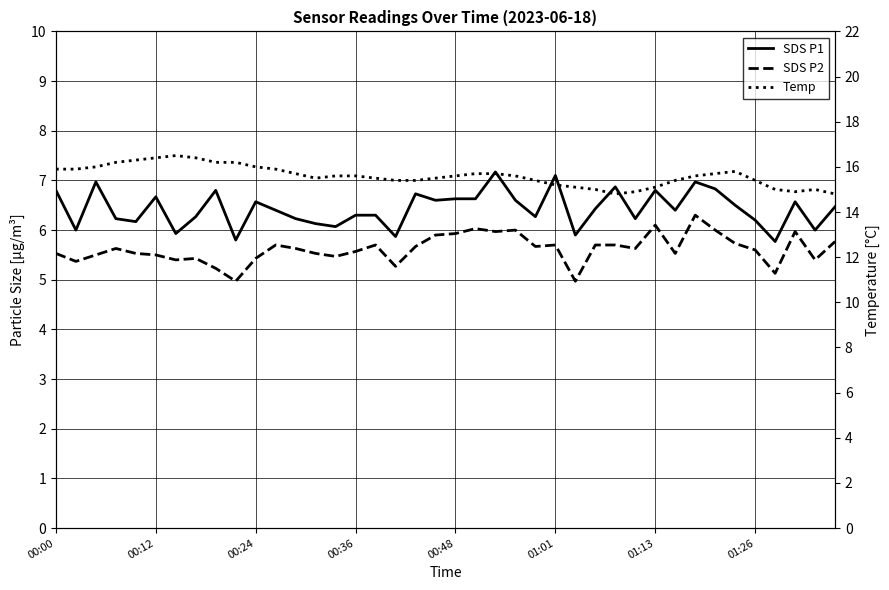

The Temp series shows 3.4 at 14. True or false?

False